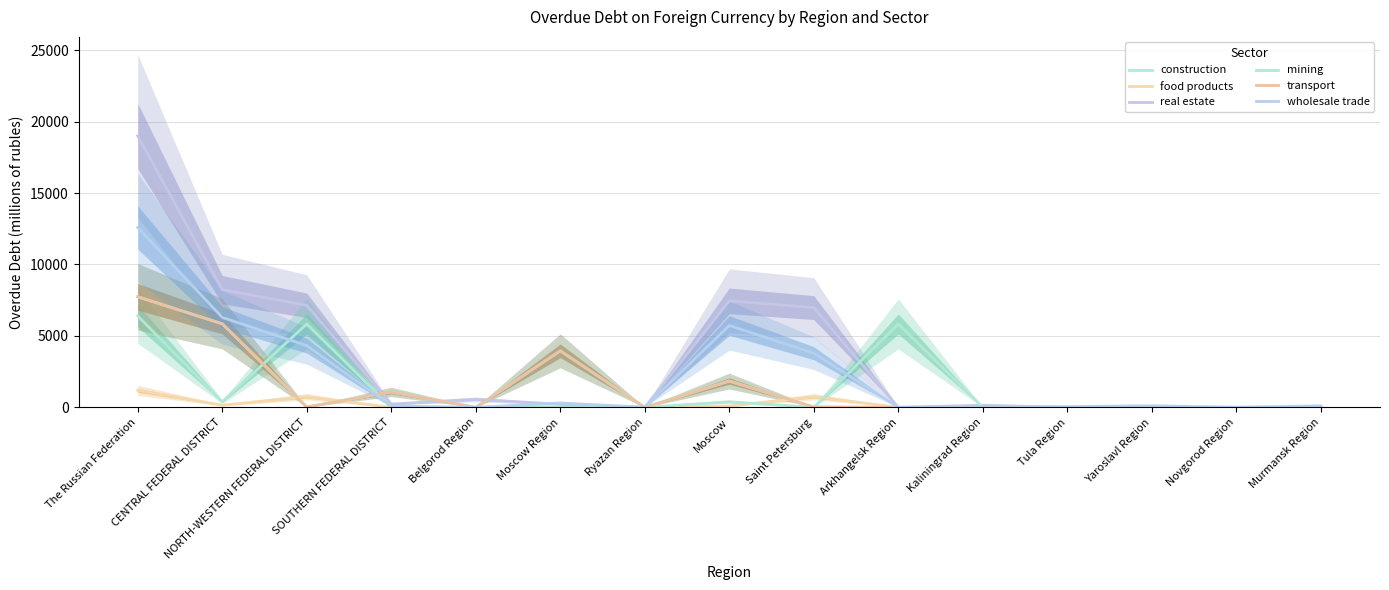

What is the difference between the highest and lowest values at Yaroslavl Region?

111